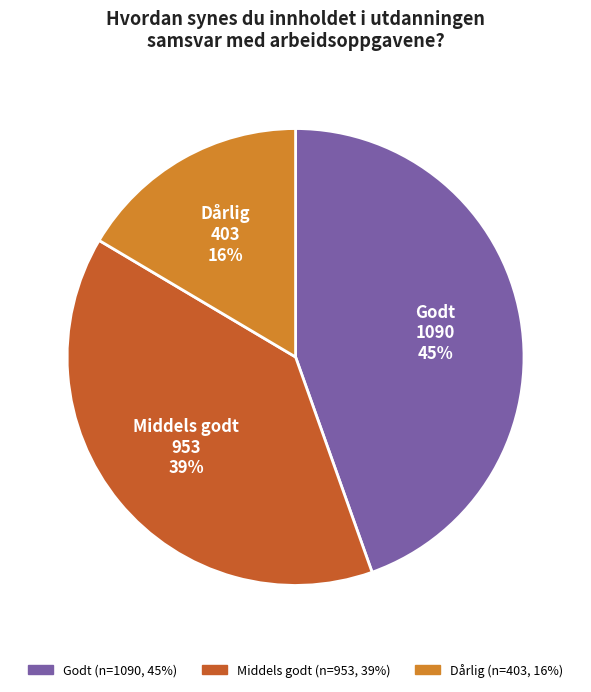

Is it true that Dårlig is 16% of the pie?

True